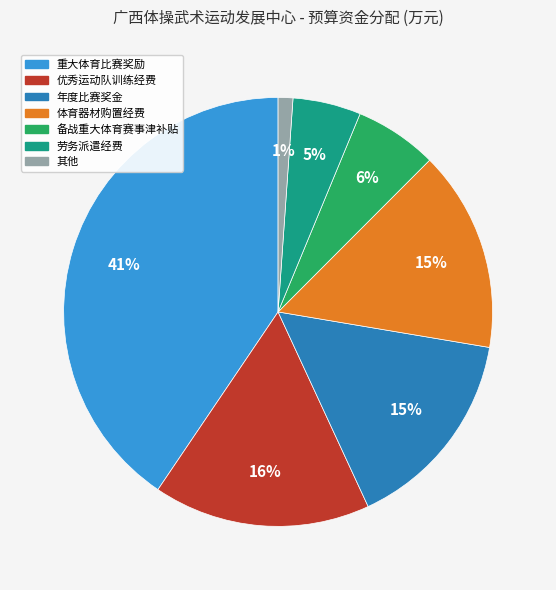

Does any single category account for the majority?

No